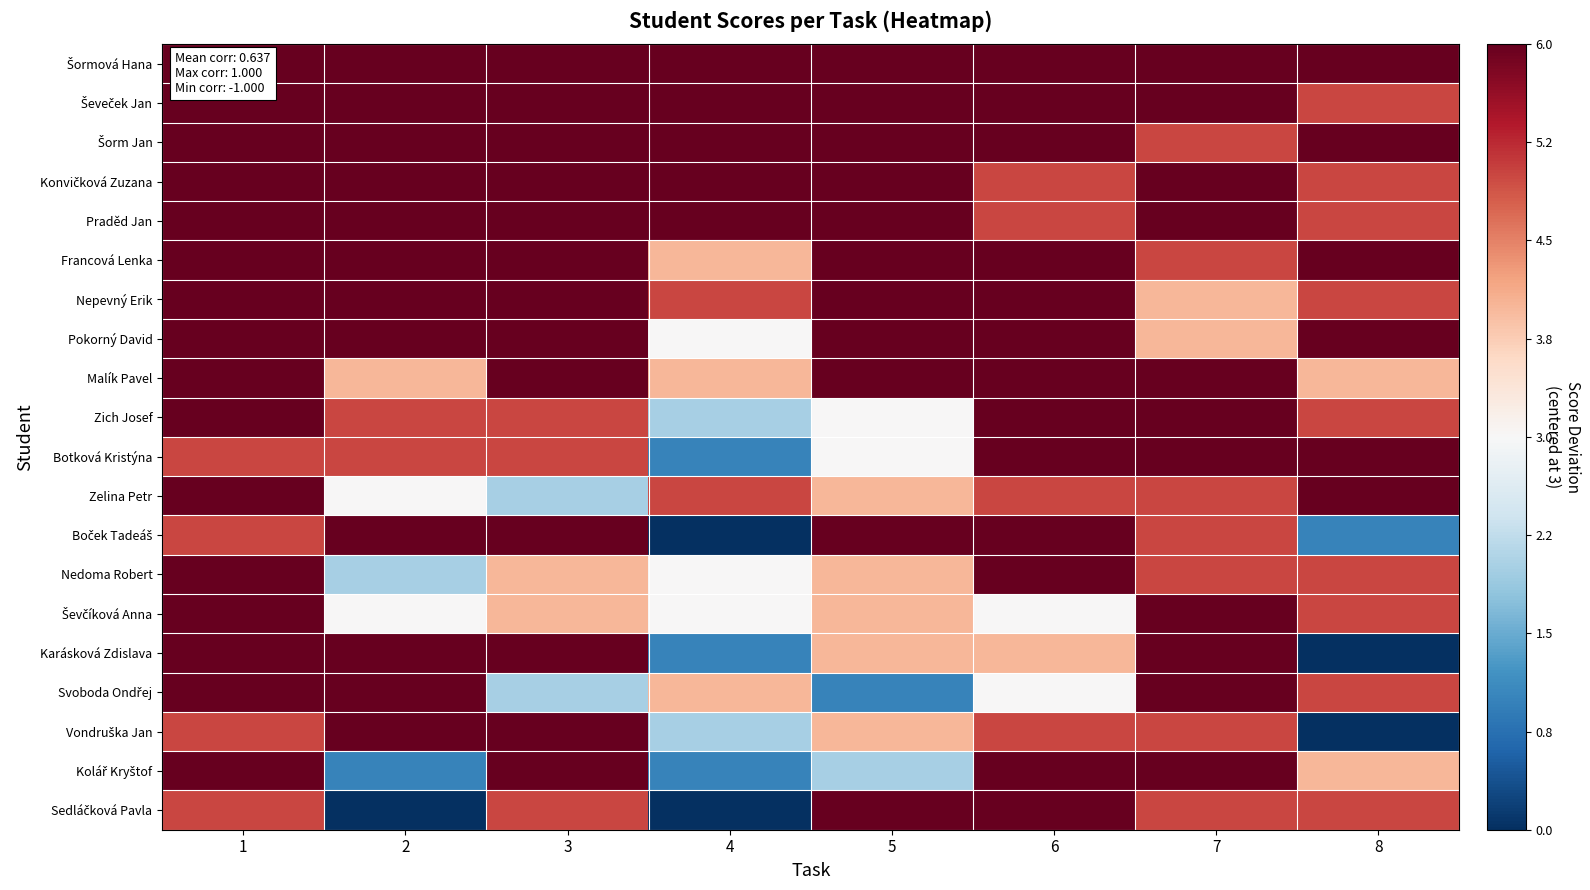

Which label corresponds to the largest value in the chart?

1